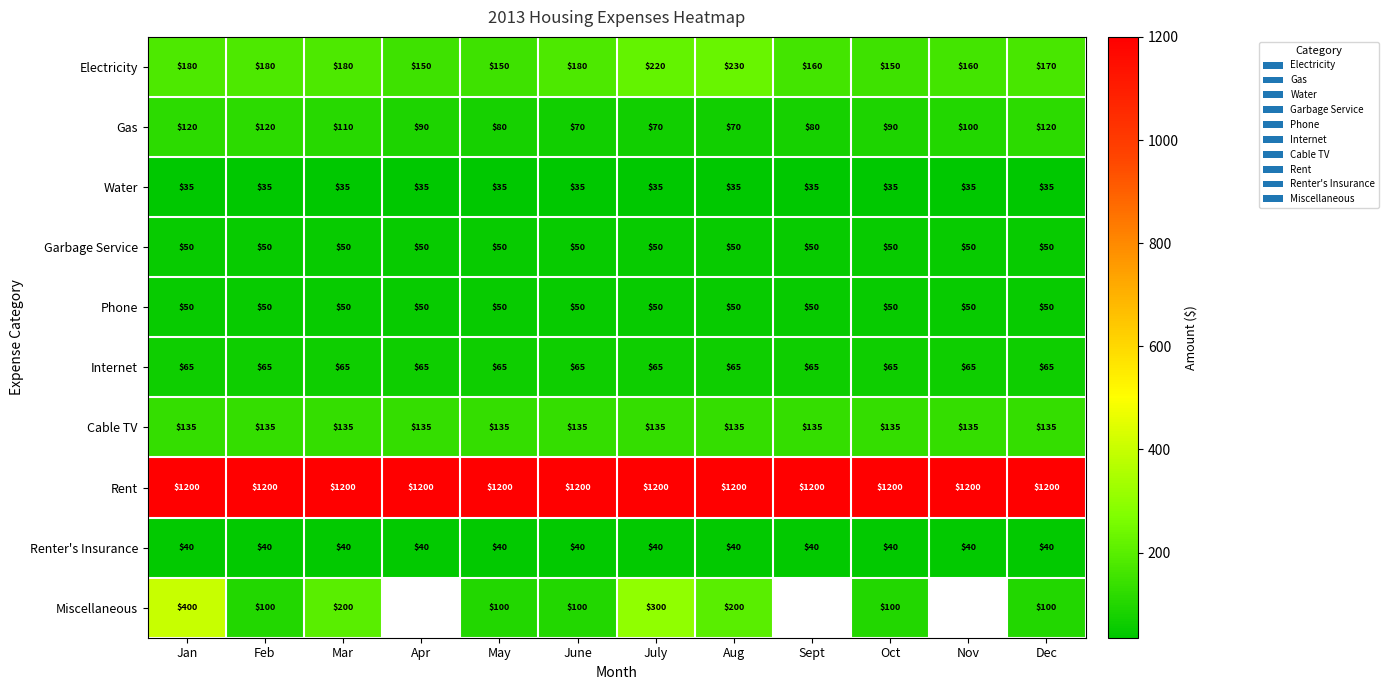

What value does the Cable TV series have at July?

135